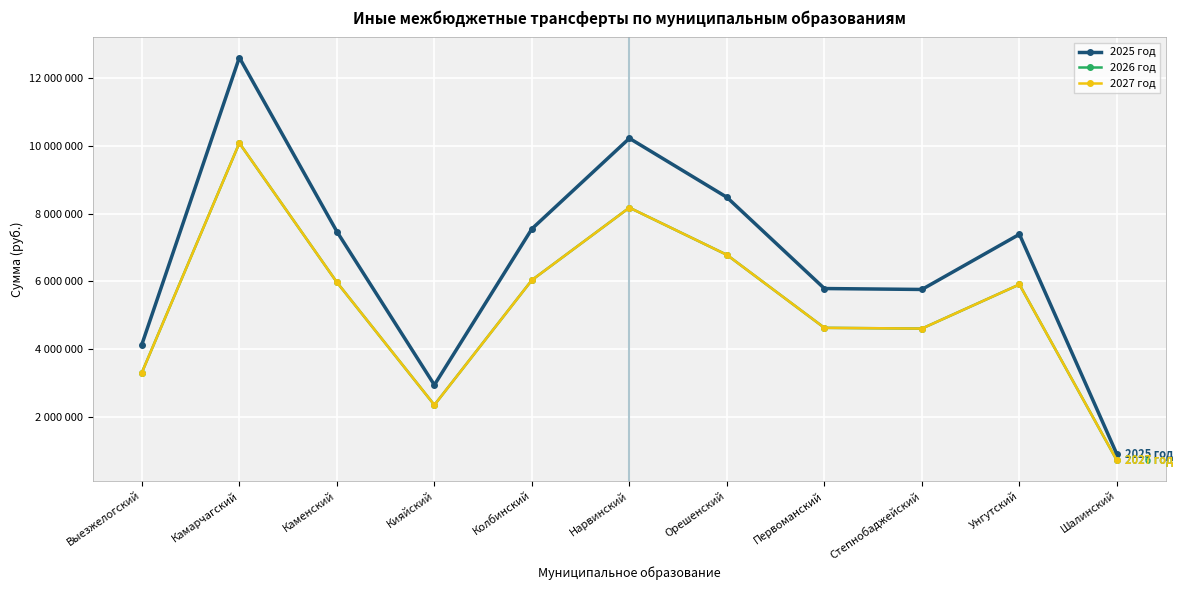

Is this an area chart (filled region under the line)?

No